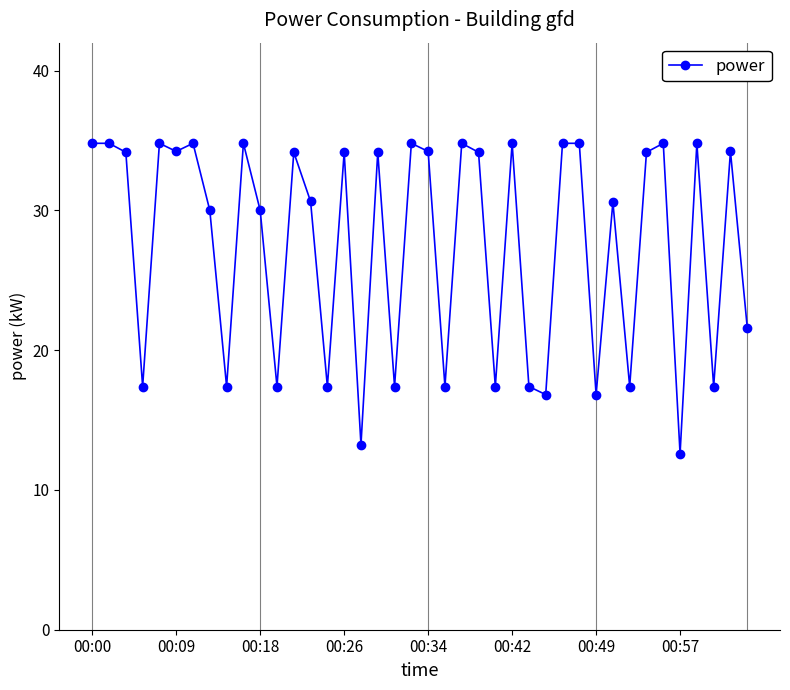

How many lines are shown in the chart?

1